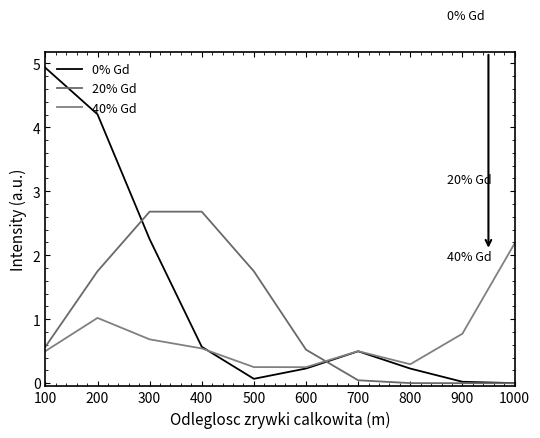

Where is 20% Gd nearest to the value 1?

100